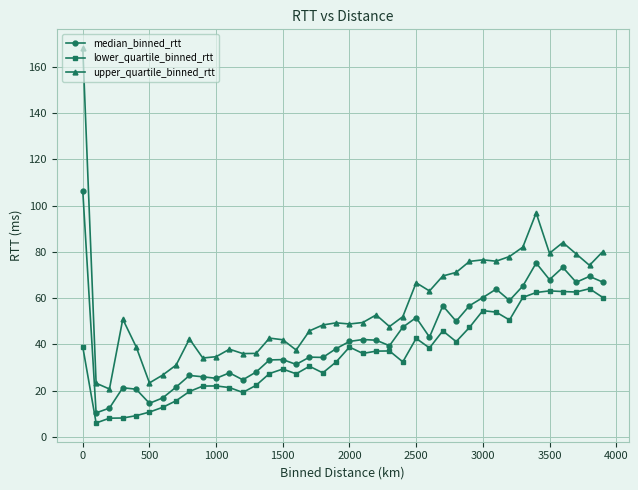

What is the value of the median_binned_rtt point at the 30th from the left?

56.7